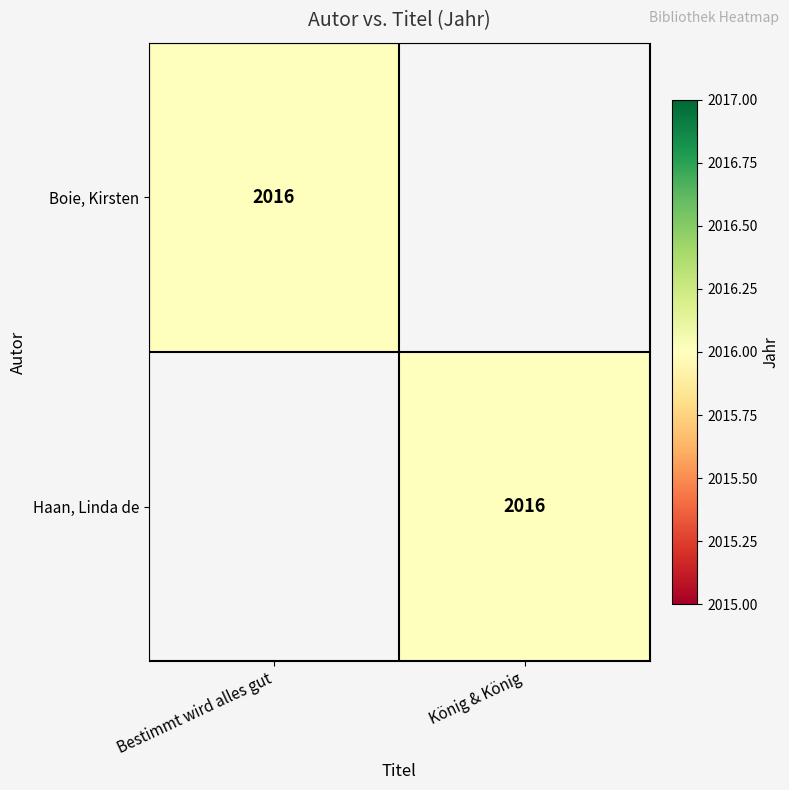

True or false: Haan, Linda de has a value of 2016 at König & König.

True